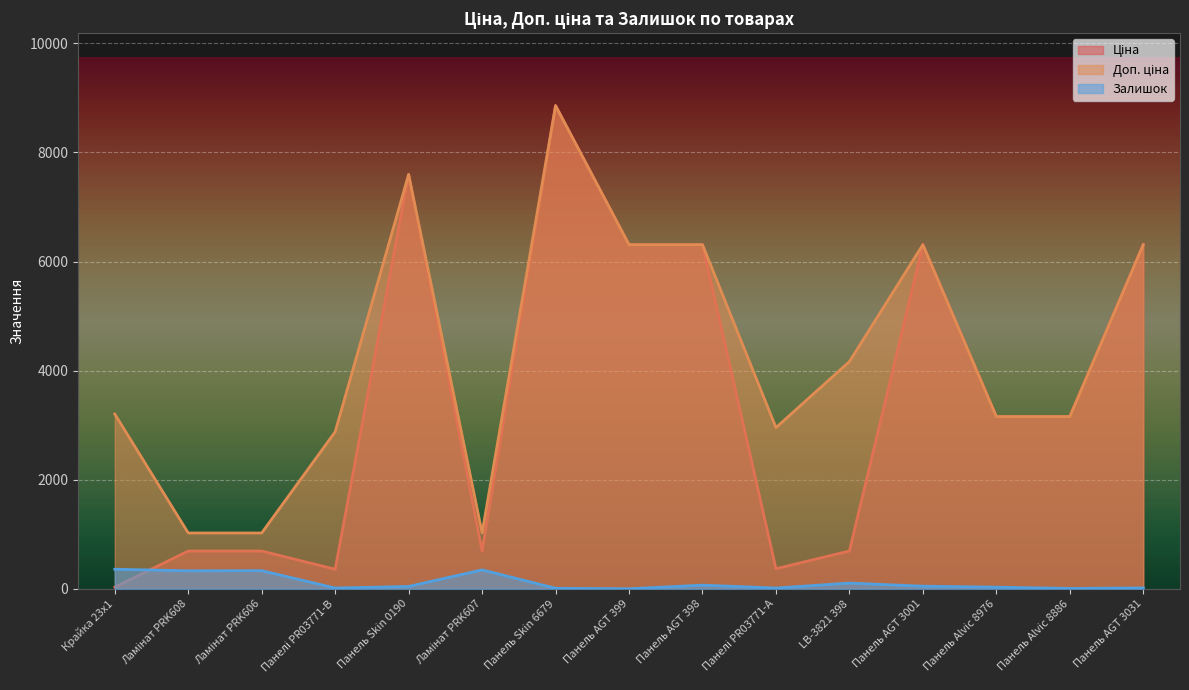

The Залишок series shows 8.0 at Панель Alvic 8886. True or false?

True